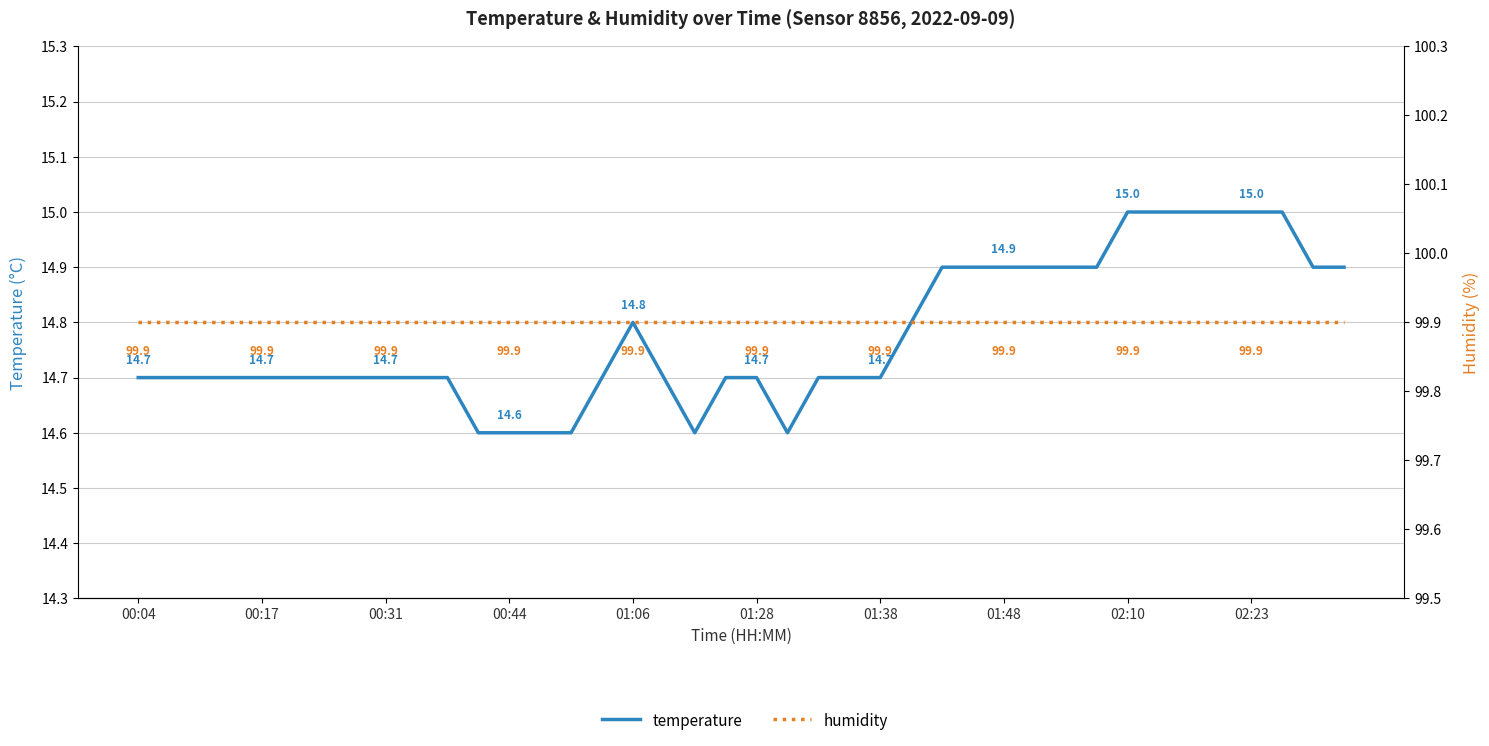

What is the approximate value of humidity at 26?

99.9